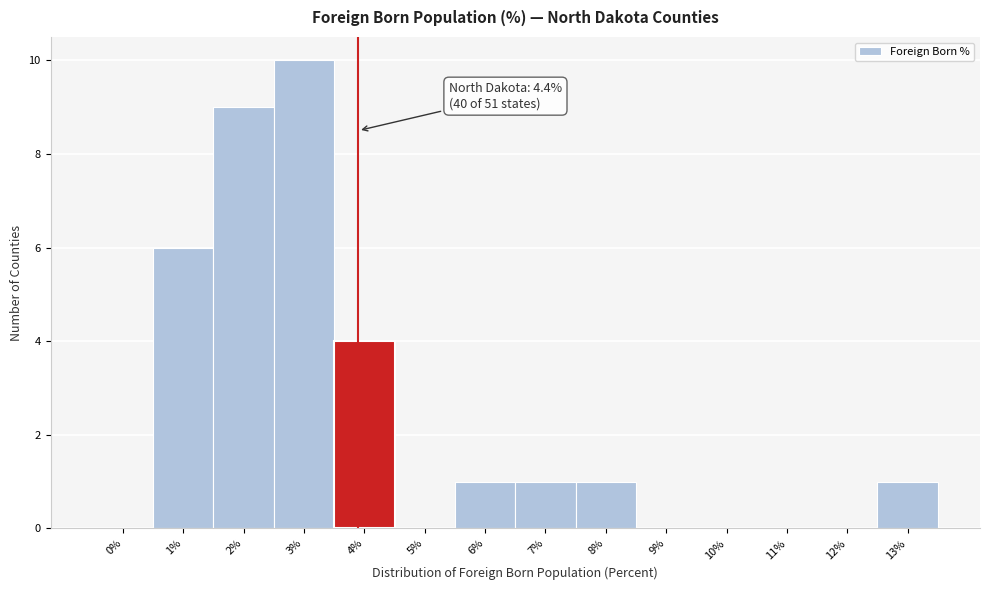

Reading left to right, list all the values displayed in this chart.

0%=0	1%=6	2%=9	3%=10	4%=4	5%=0	6%=1	7%=1	8%=1	9%=0	10%=0	11%=0	12%=0	13%=1